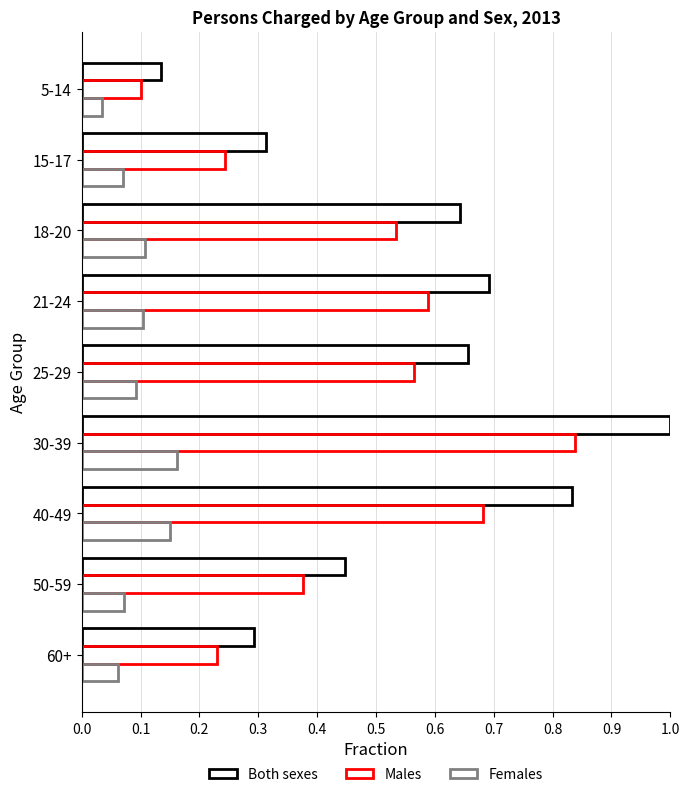

What is the lowest value of the Both sexes series?

0.1